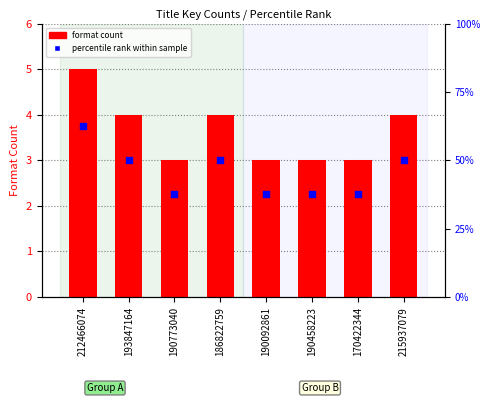

What is the total value across all series at 186822759?

54.0